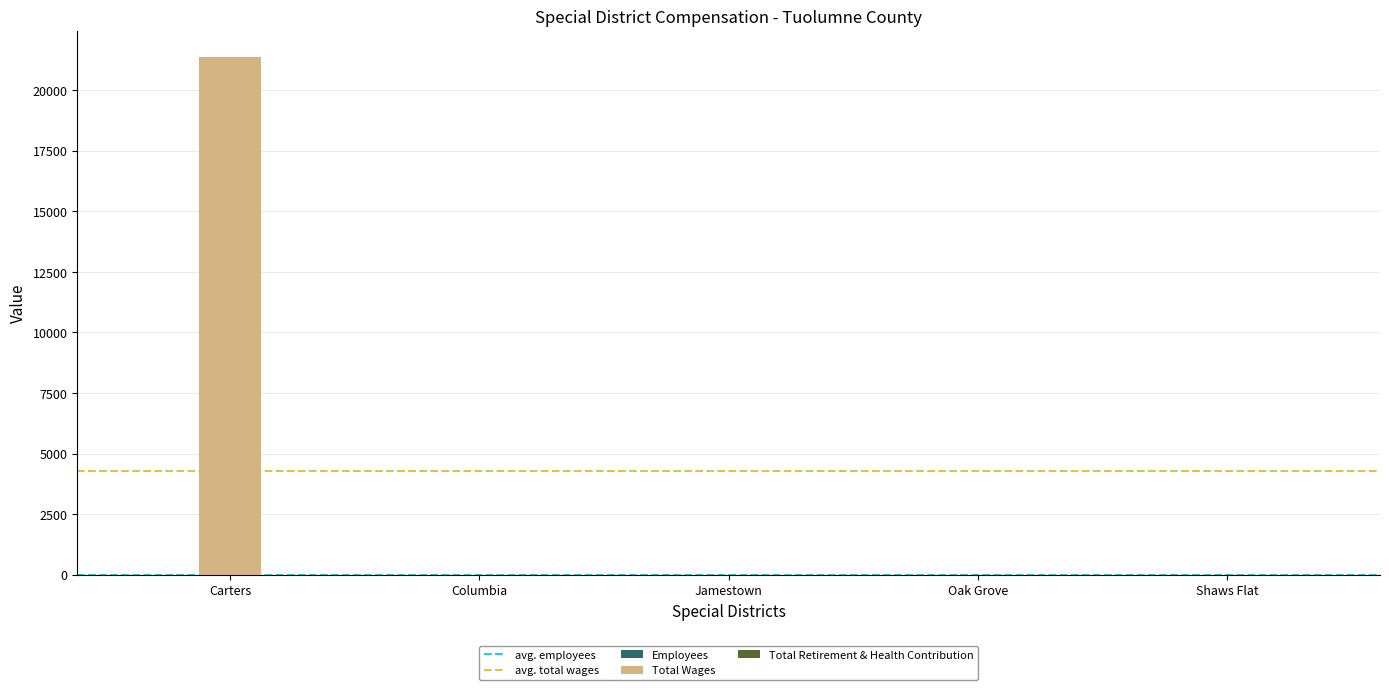

Which series has the widest spread of values?

Total Wages